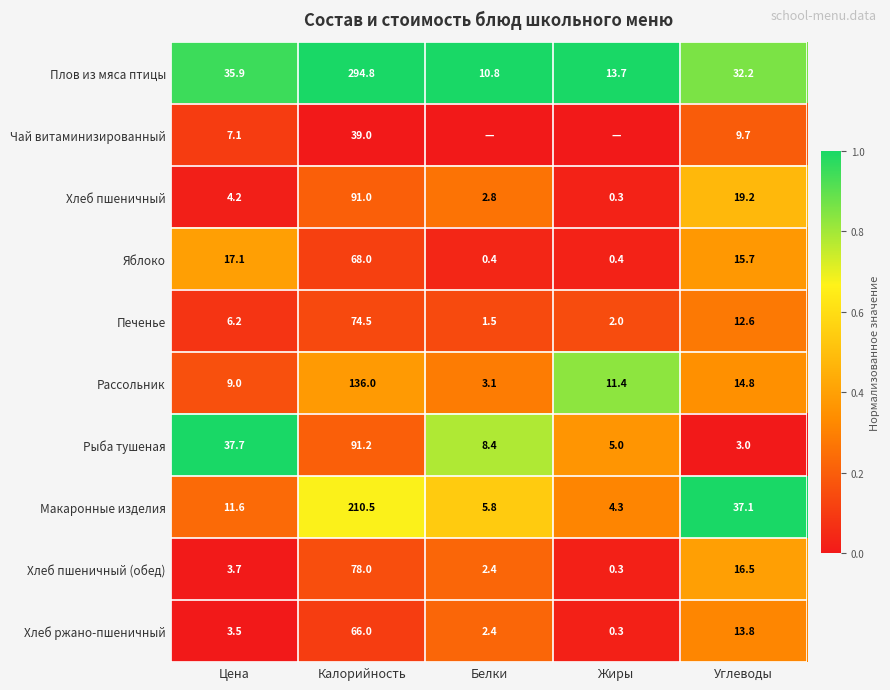

How many data points does each series have?

5